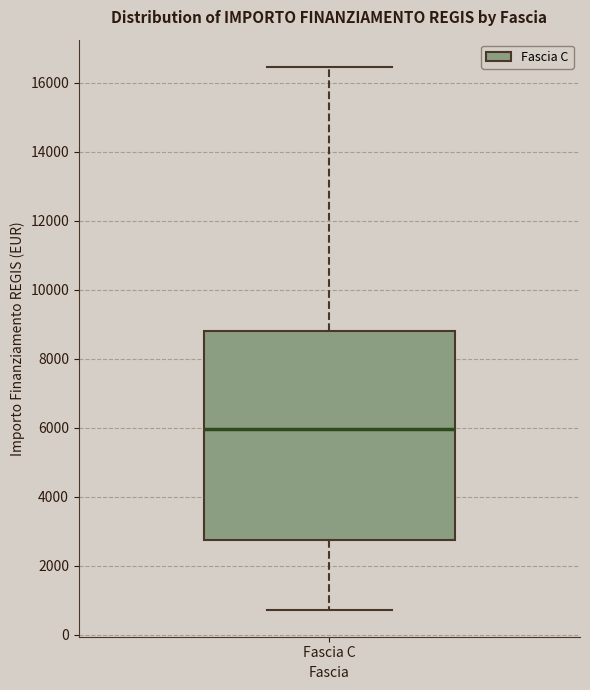

Read this box plot against the y-axis: the position of the median line, the range covered by the box, and the ends of both whiskers. The values are not printed on the chart, so give them approximately, as read against the axis.

median 6000, box 2800 to 8800, whiskers 800 to 16400